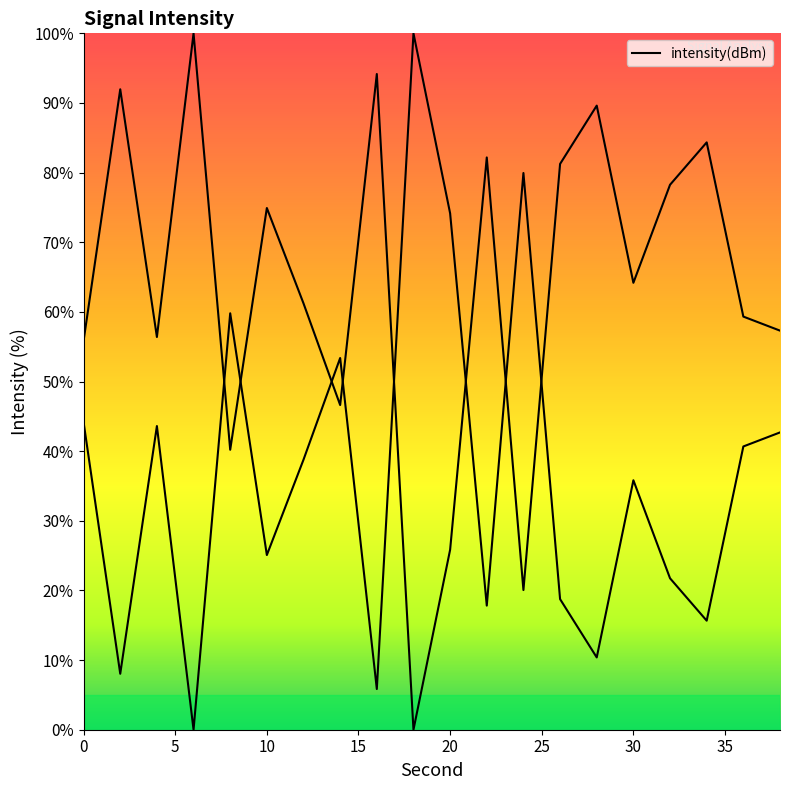

List the labels in order of value, largest first.

6, 16, 2, 28, 34, 22, 26, 32, 10, 30, 12, 36, 38, 4, 0, 14, 8, 20, 24, 18